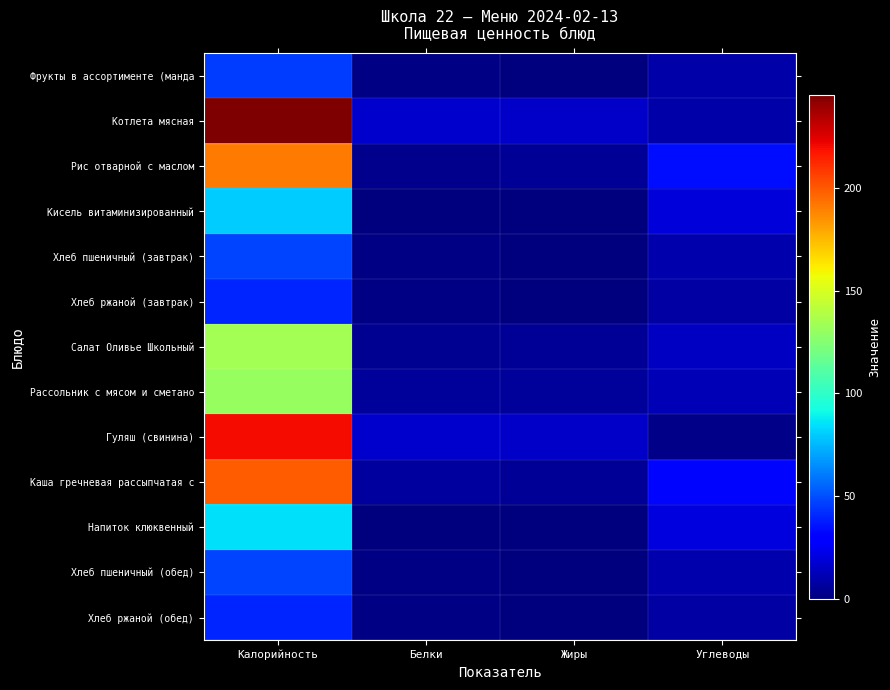

Which series changed the most between Белки and Углеводы?

Рис отварной с маслом